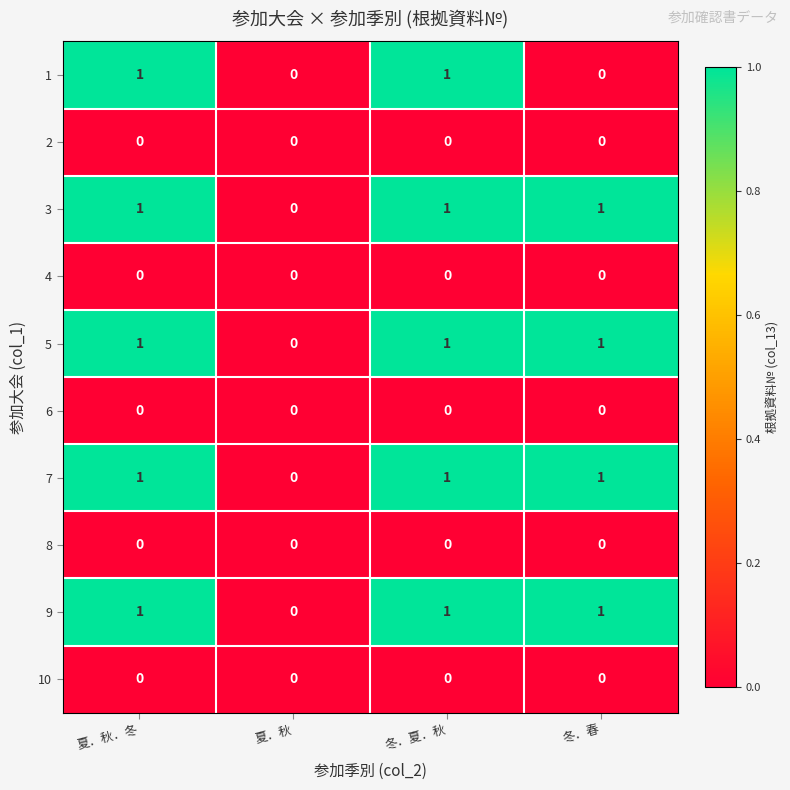

How many 5 values are between 1 and 2?

3